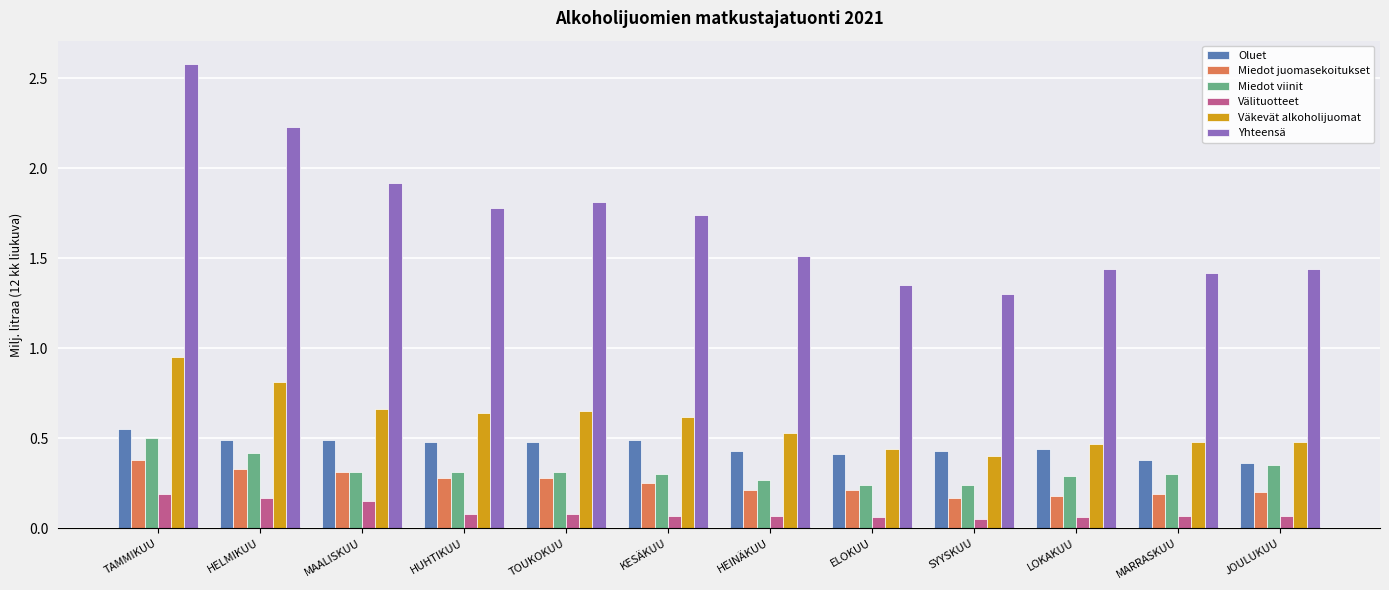

What is the sum of all Väkevät alkoholijuomat values?

7.1